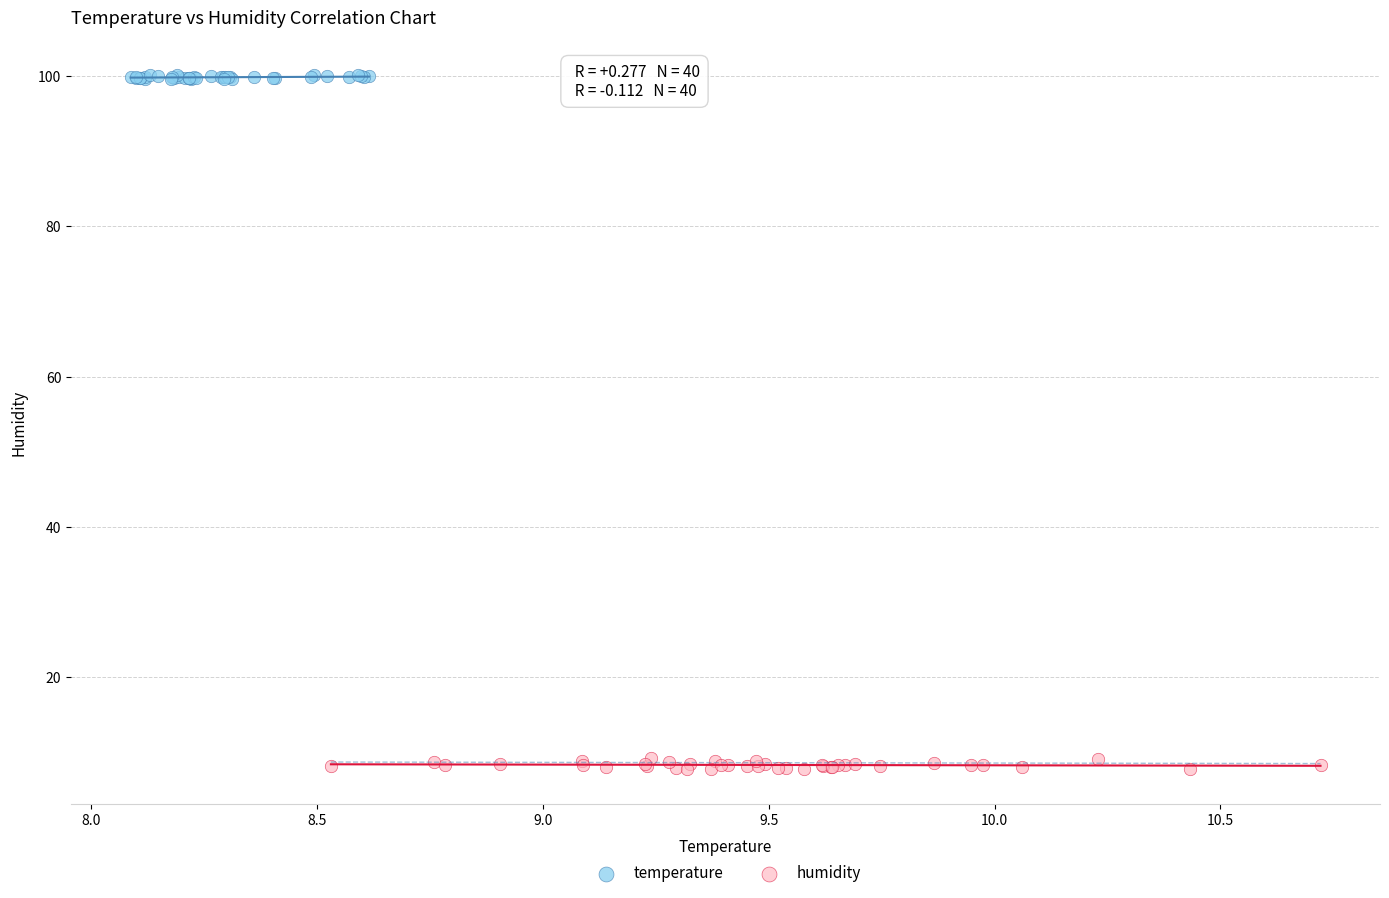

Which series reaches the minimum Y coordinate?

humidity